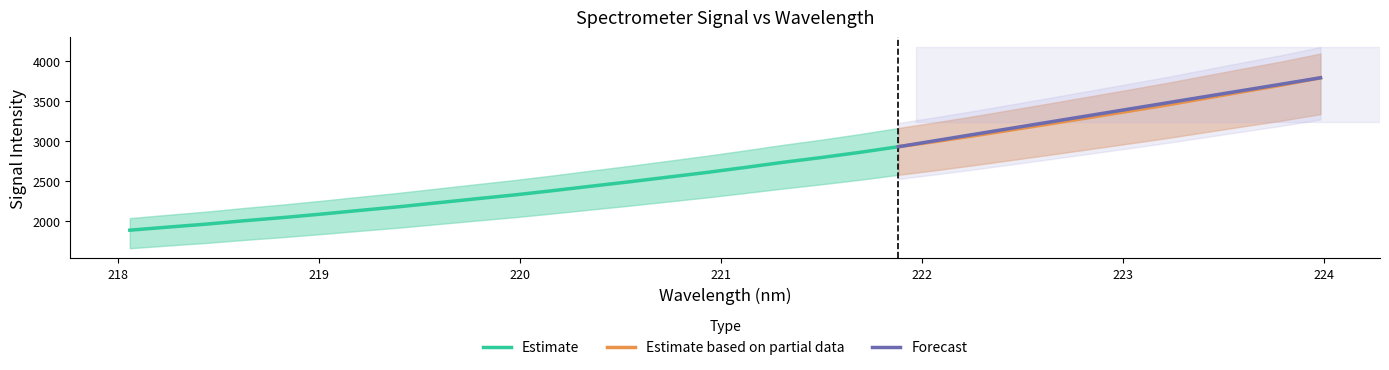

Count the number of categories in the chart.

32